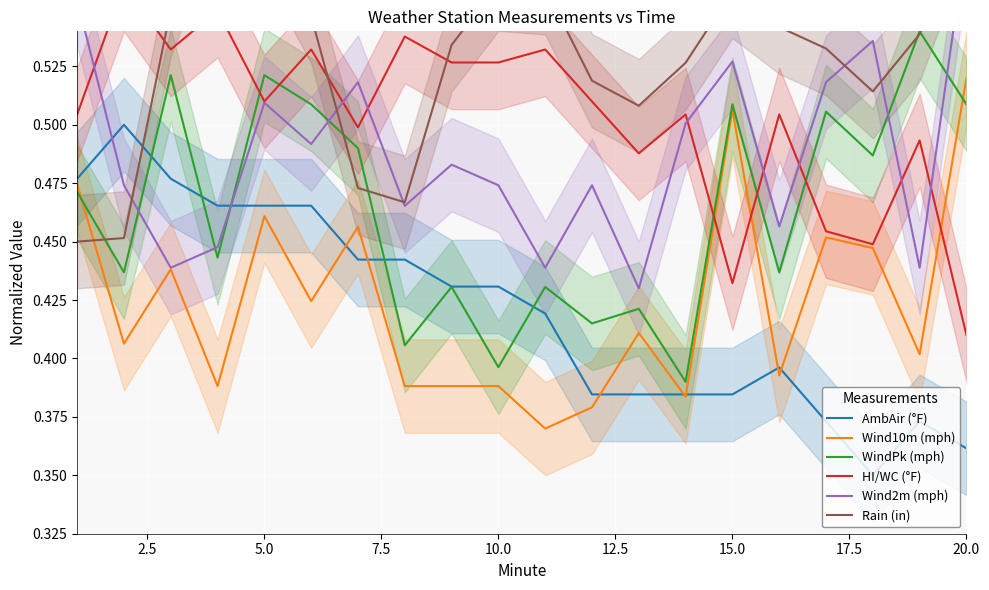

Is it true that Wind10m (mph) equals 0.3 at 20.0?

False